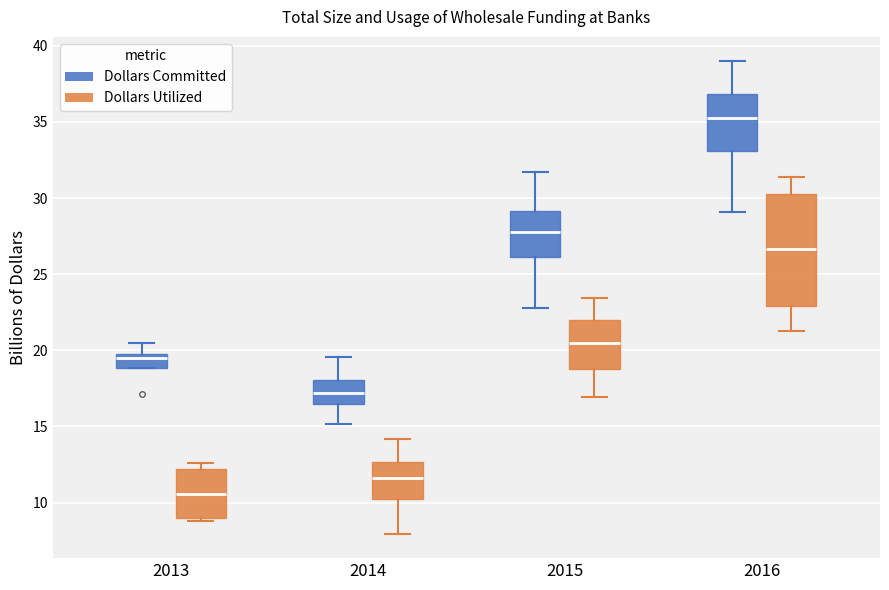

Where does the upper whisker of the box for 2016 (Dollars Utilized) end on the y-axis? The values are not printed on the chart, so give them approximately, as read against the axis.

31.5